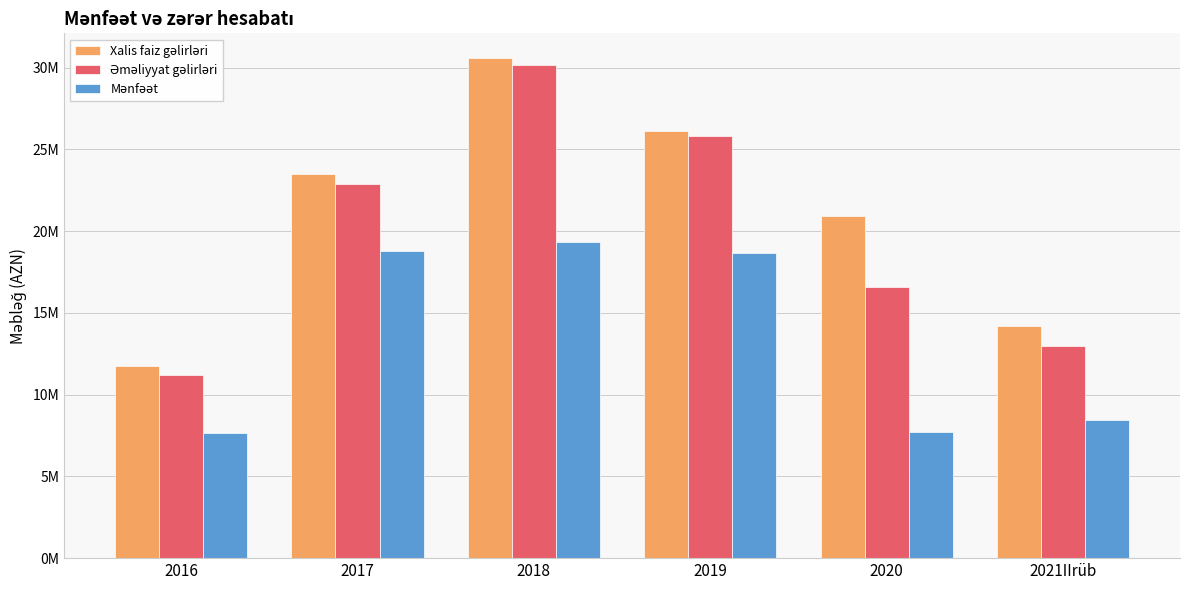

Reading left to right, list all the values displayed in this chart.

Xalis faiz gəlirləri: 11766174	23473191	30573983	26136439	20927203	14196485
Əməliyyat gəlirləri: 11202146	22907541	30192858	25837022	16601981	12971788
Mənfəət: 7666993	18783860	19319390	18641246	7688610	8441320